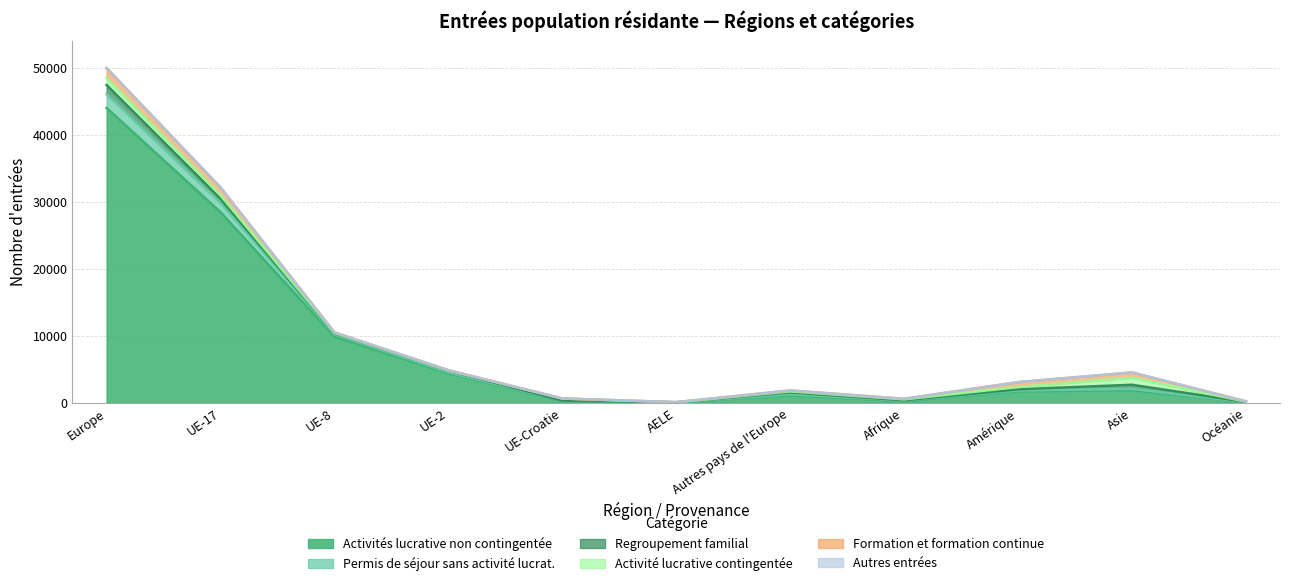

At which category is the sum across all series the highest?

Europe